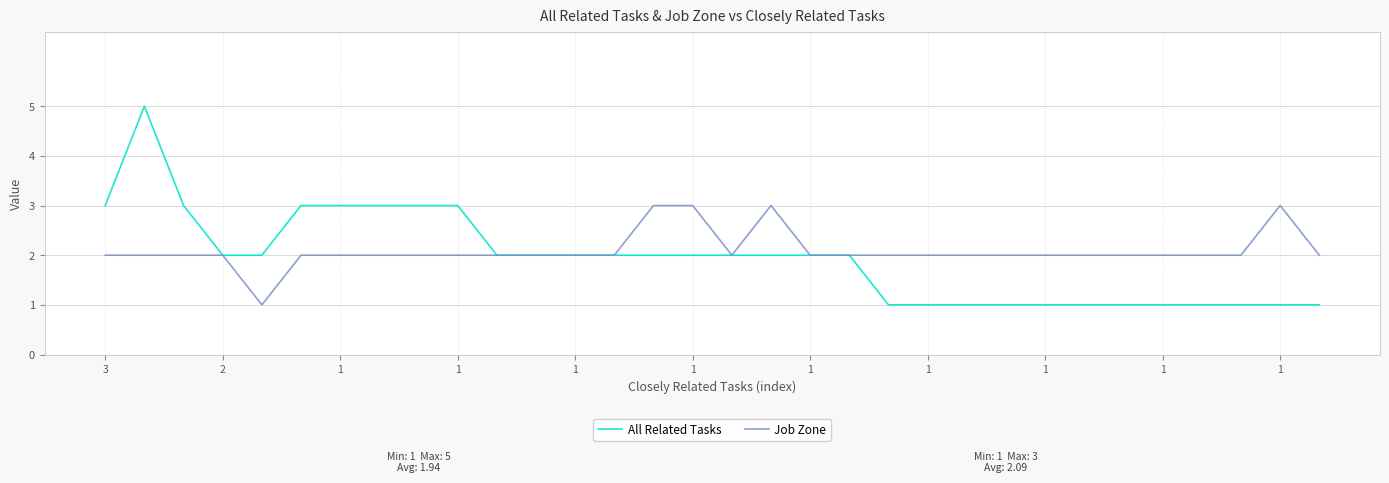

What is the greatest value displayed?

5